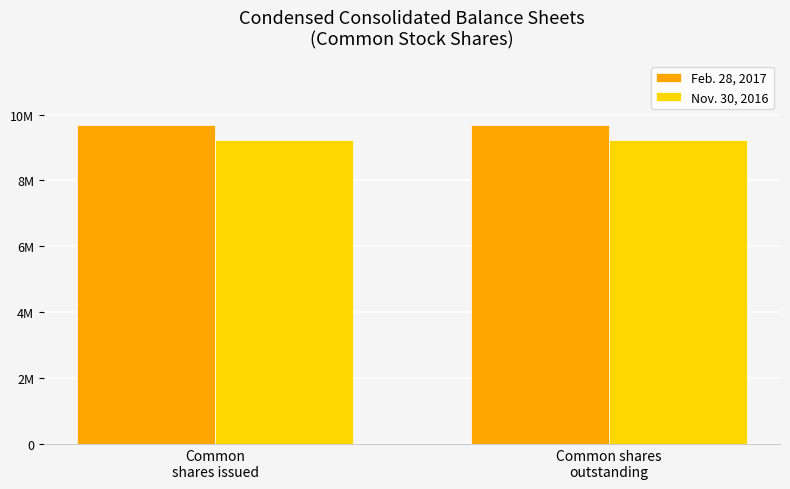

What is the approximate value of Nov. 30, 2016 at Common shares
outstanding?

9231560